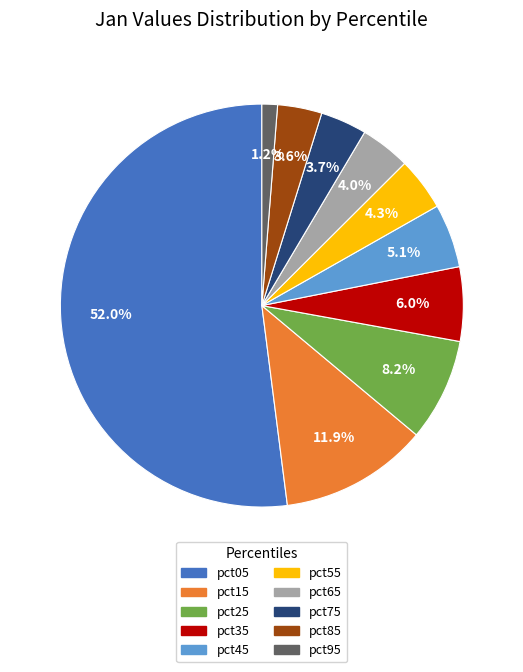

How many slices are in this pie chart?

10